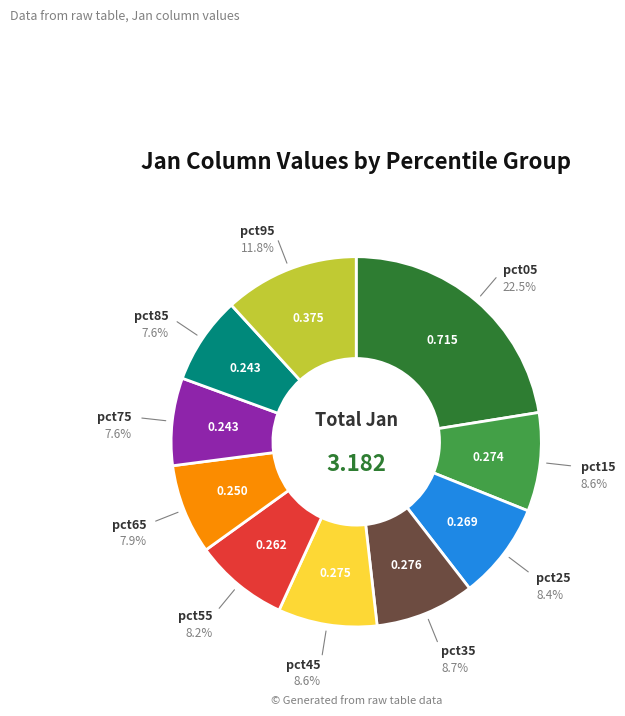

Is there any slice that represents more than half of the pie?

No